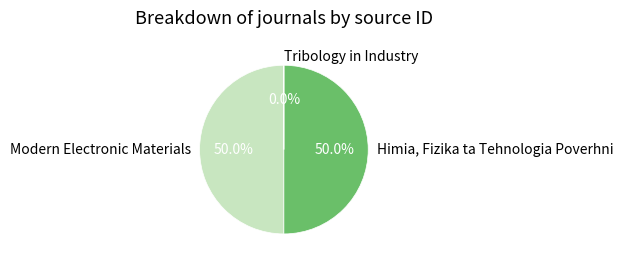

Do Modern Electronic Materials and Himia, Fizika ta Tehnologia Poverhni together represent more than half of the pie?

Yes